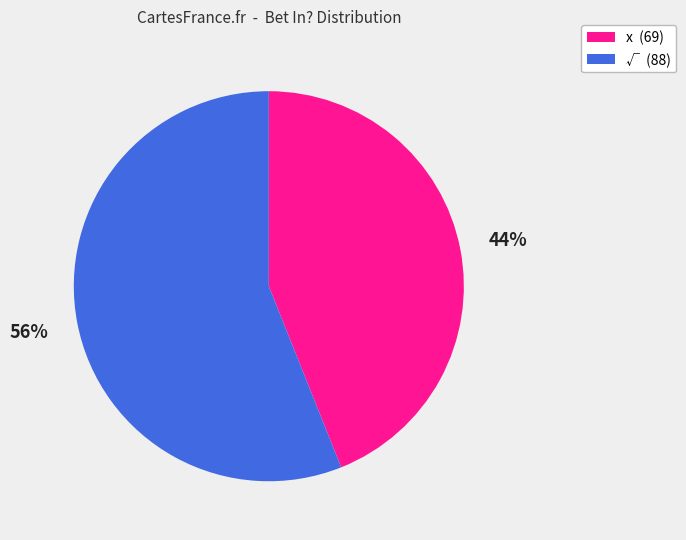

Does any single category account for the majority?

Yes